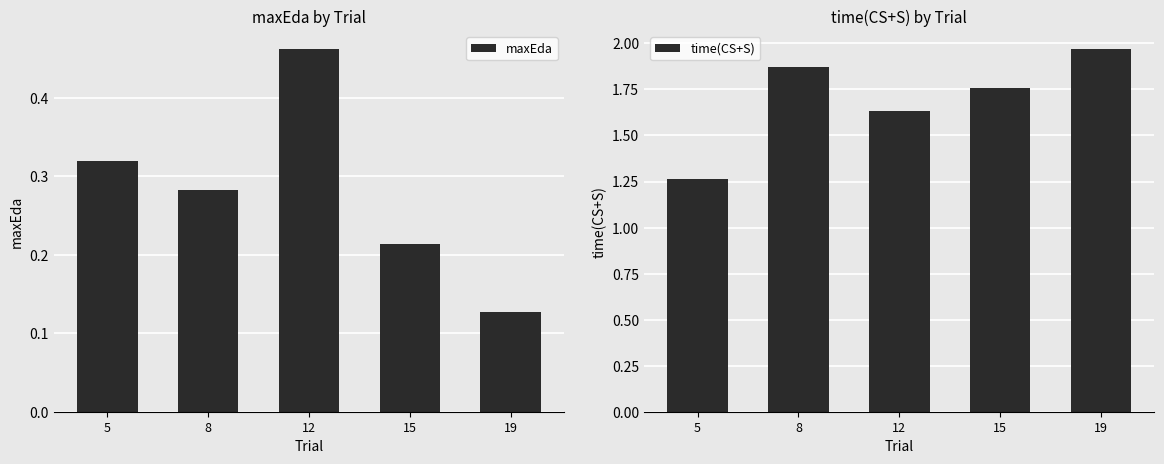

Reading left to right, list all the values displayed in this chart.

maxEda: 0.3	0.3	0.5	0.2	0.1
time(CS+S): 1.3	1.9	1.6	1.8	2.0